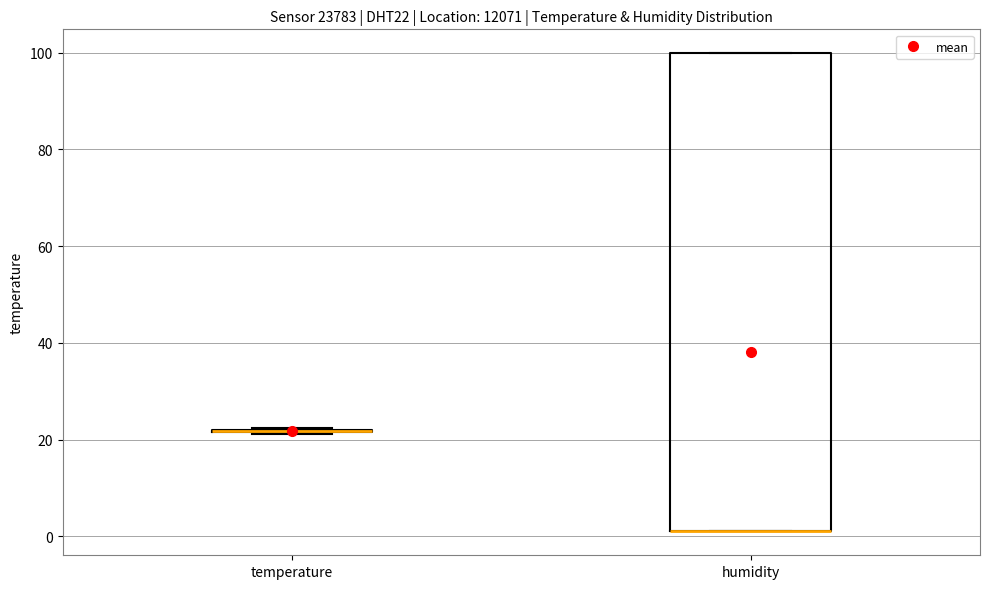

Reading left to right, transcribe this box plot: for each box, give where its median line is, the range the box spans, and where its two whiskers end, as read against the y-axis. The values are not printed on the chart, so give them approximately, as read against the axis.

temperature: box collapsed to a line at 22, whiskers 22 to 22
humidity: median 2 (drawn on the box's lower edge), box 2 to 100, whiskers 2 to 100